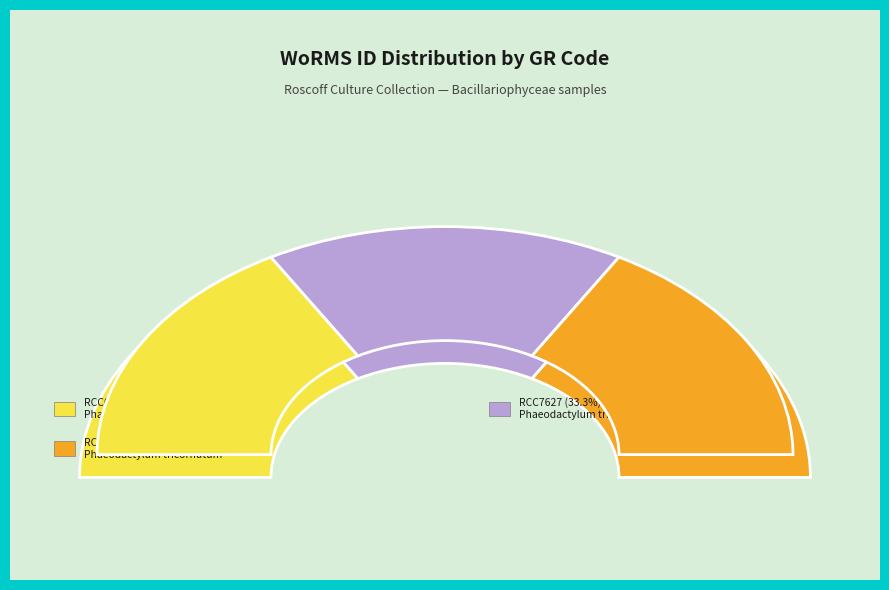

Does RCC7641 account for over 50% of the chart?

No